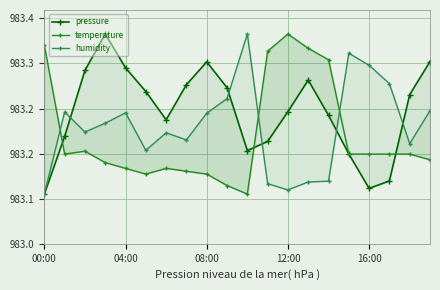

What is the sum of the pressure values at 12 and 13?

1966.5